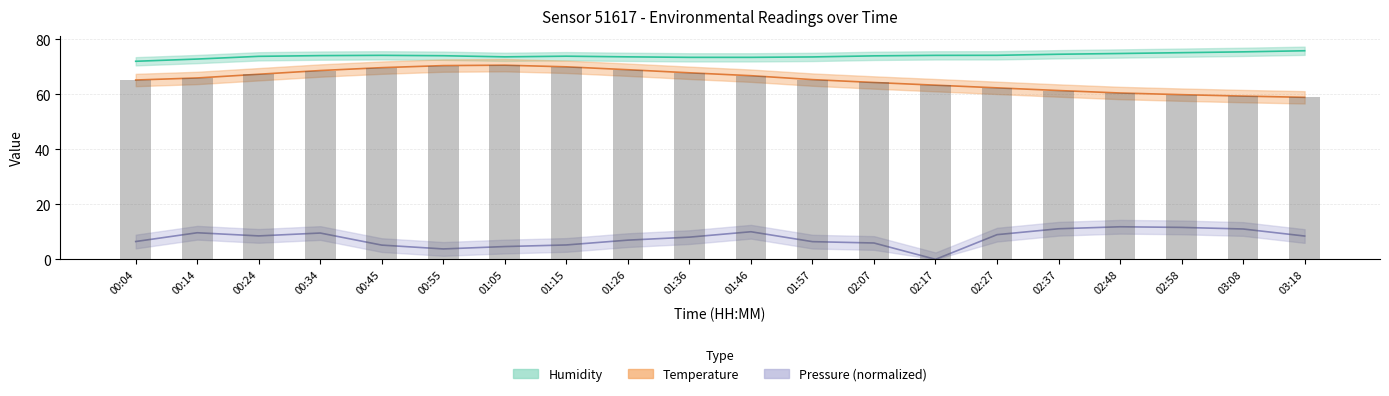

Count the number of categories in the chart.

20